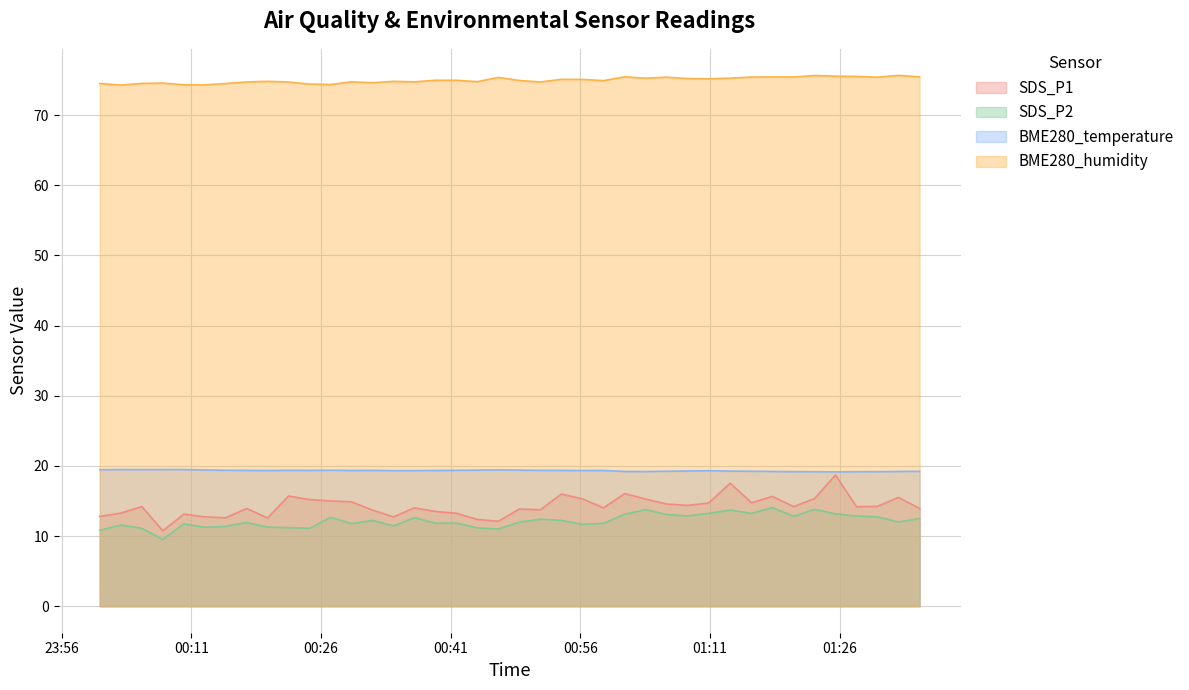

Does the chart display data point markers on the line(s)?

No